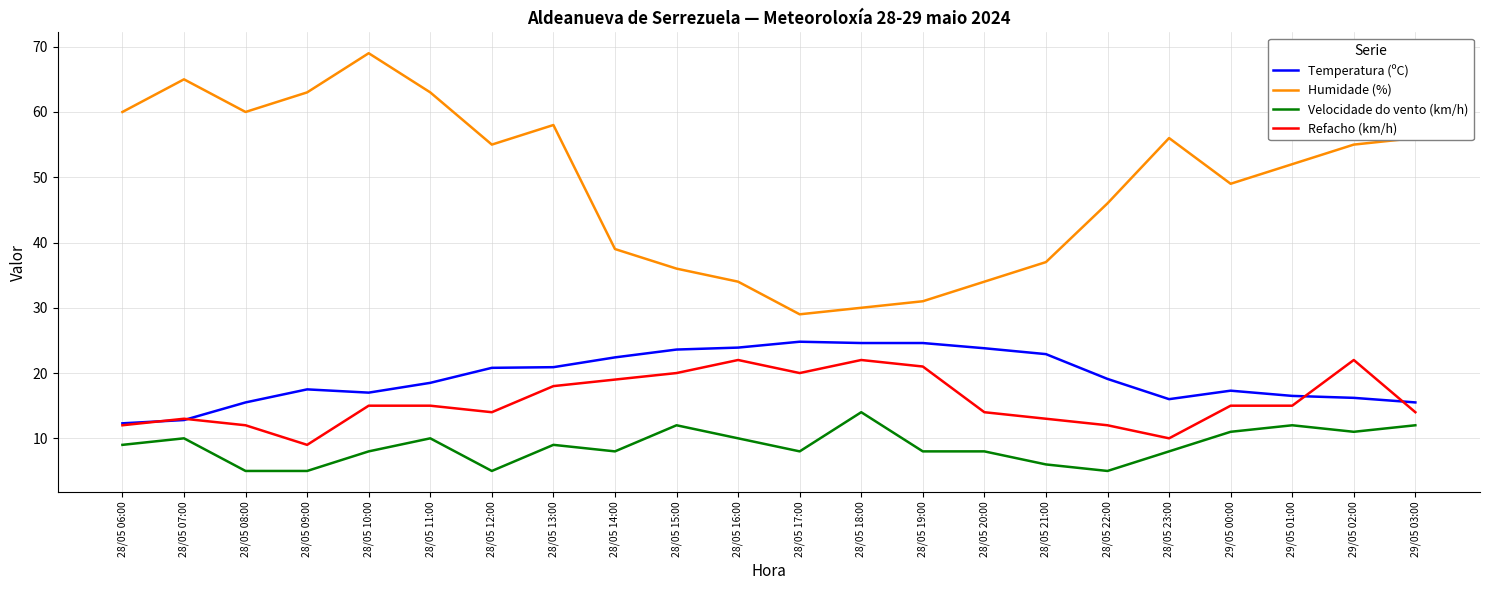

True or false: Refacho (km/h) and Humidade (%) intersect in this chart.

False